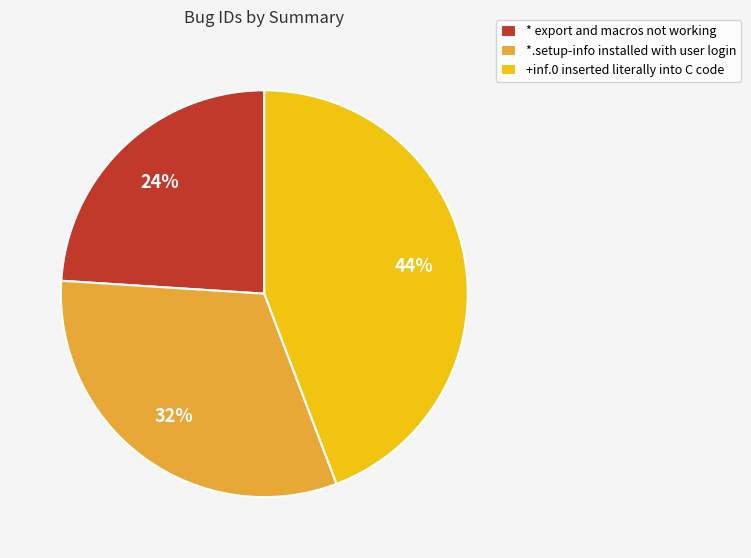

What is the smallest slice in the pie chart?

* export and macros not working